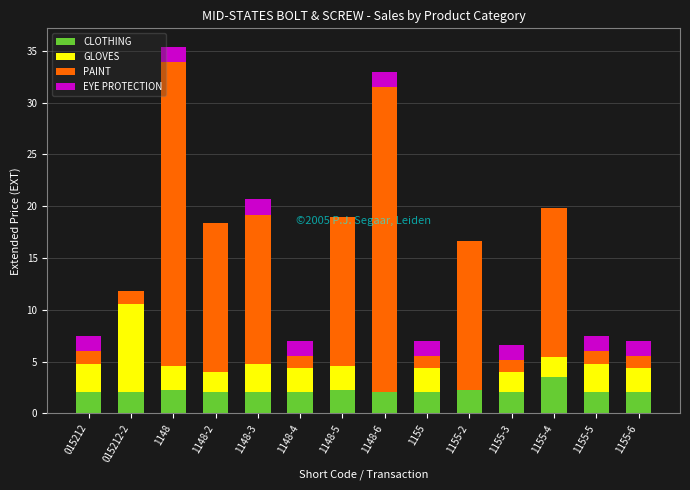

How many data points does each series have?

14